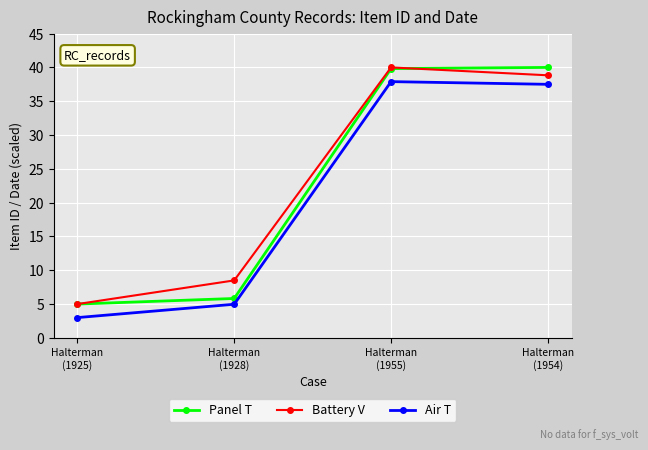

What is the value of the Battery V point at the 2nd from the left?

8.5